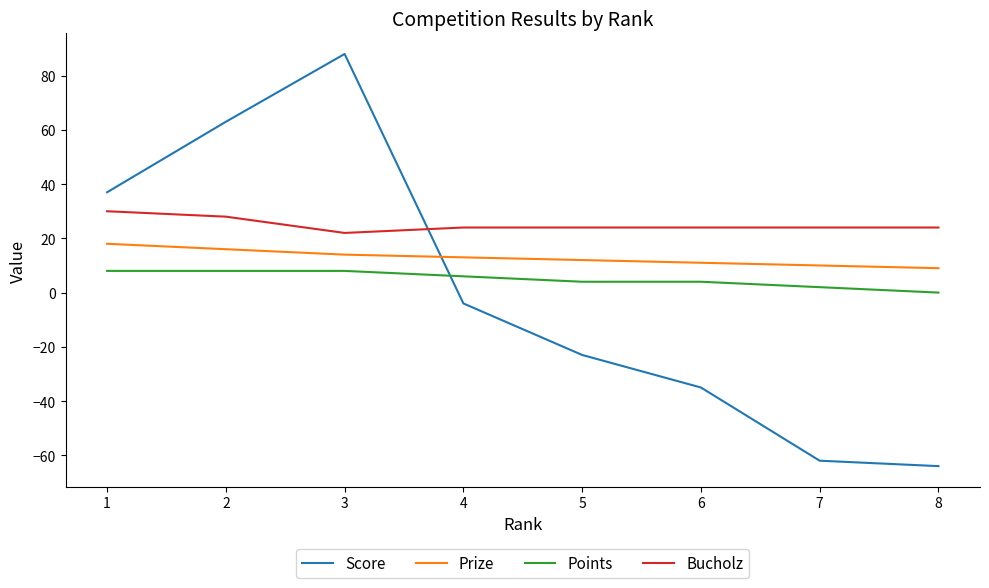

Reading left to right, transcribe all the data shown in this chart.

Score: 1=37	2=63	3=88	4=-4	5=-23	6=-35	7=-62	8=-64
Prize: 1=18	2=16	3=14	4=13	5=12	6=11	7=10	8=9
Points: 1=8	2=8	3=8	4=6	5=4	6=4	7=2	8=0
Bucholz: 1=30	2=28	3=22	4=24	5=24	6=24	7=24	8=24